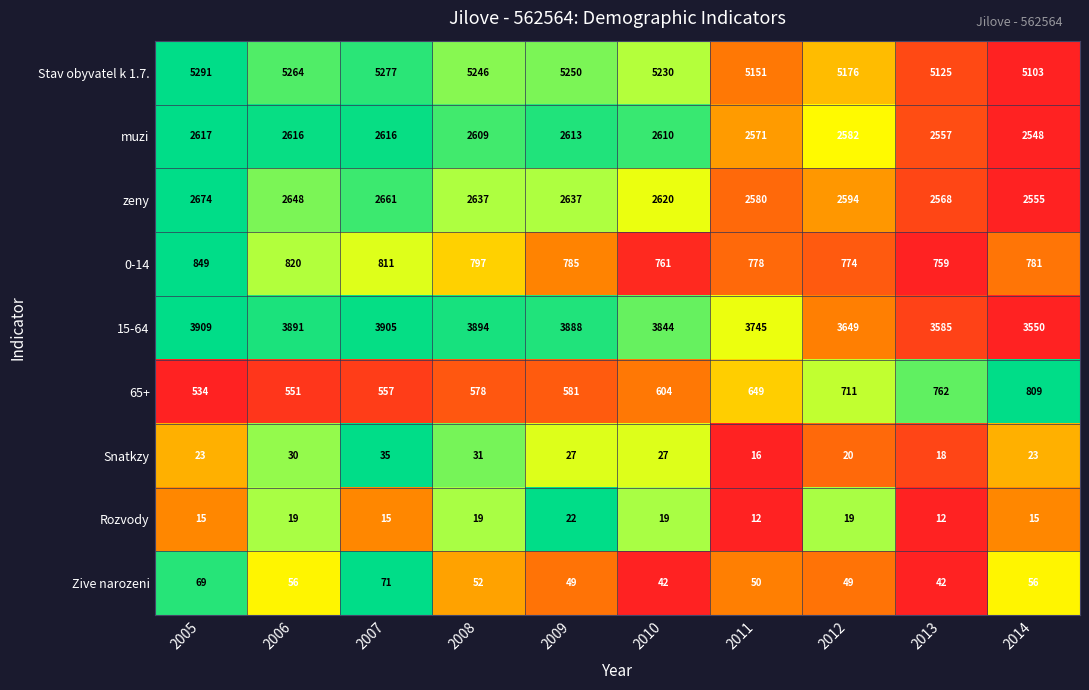

Which label corresponds to the largest value in the chart?

2005